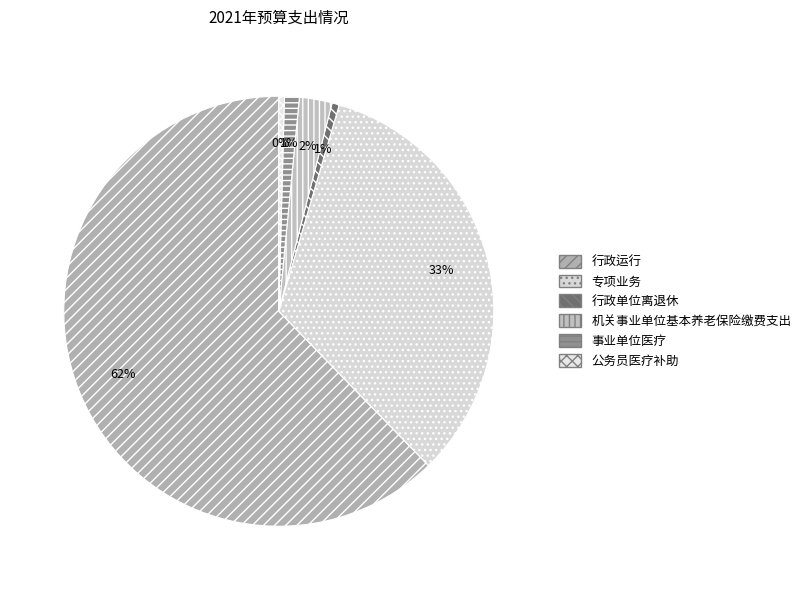

How many segments does this pie chart have?

6